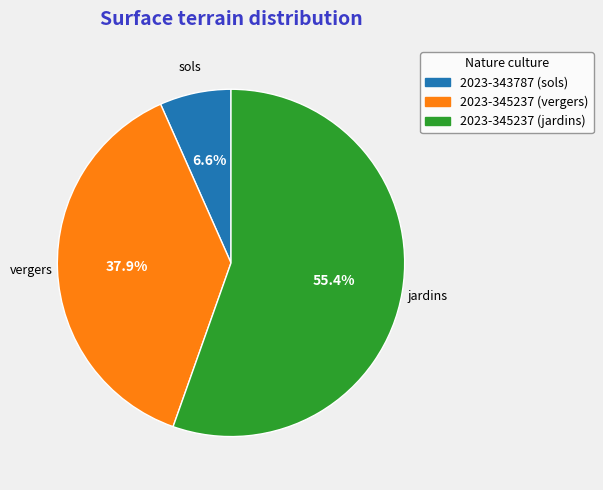

Which has a higher value, 2023-345237 (vergers) or 2023-343787 (sols)?

2023-345237 (vergers)